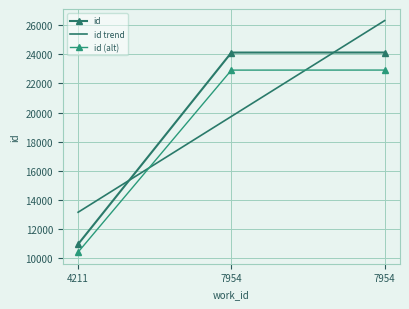

Which category has the highest value in the id (alt) series?

7954